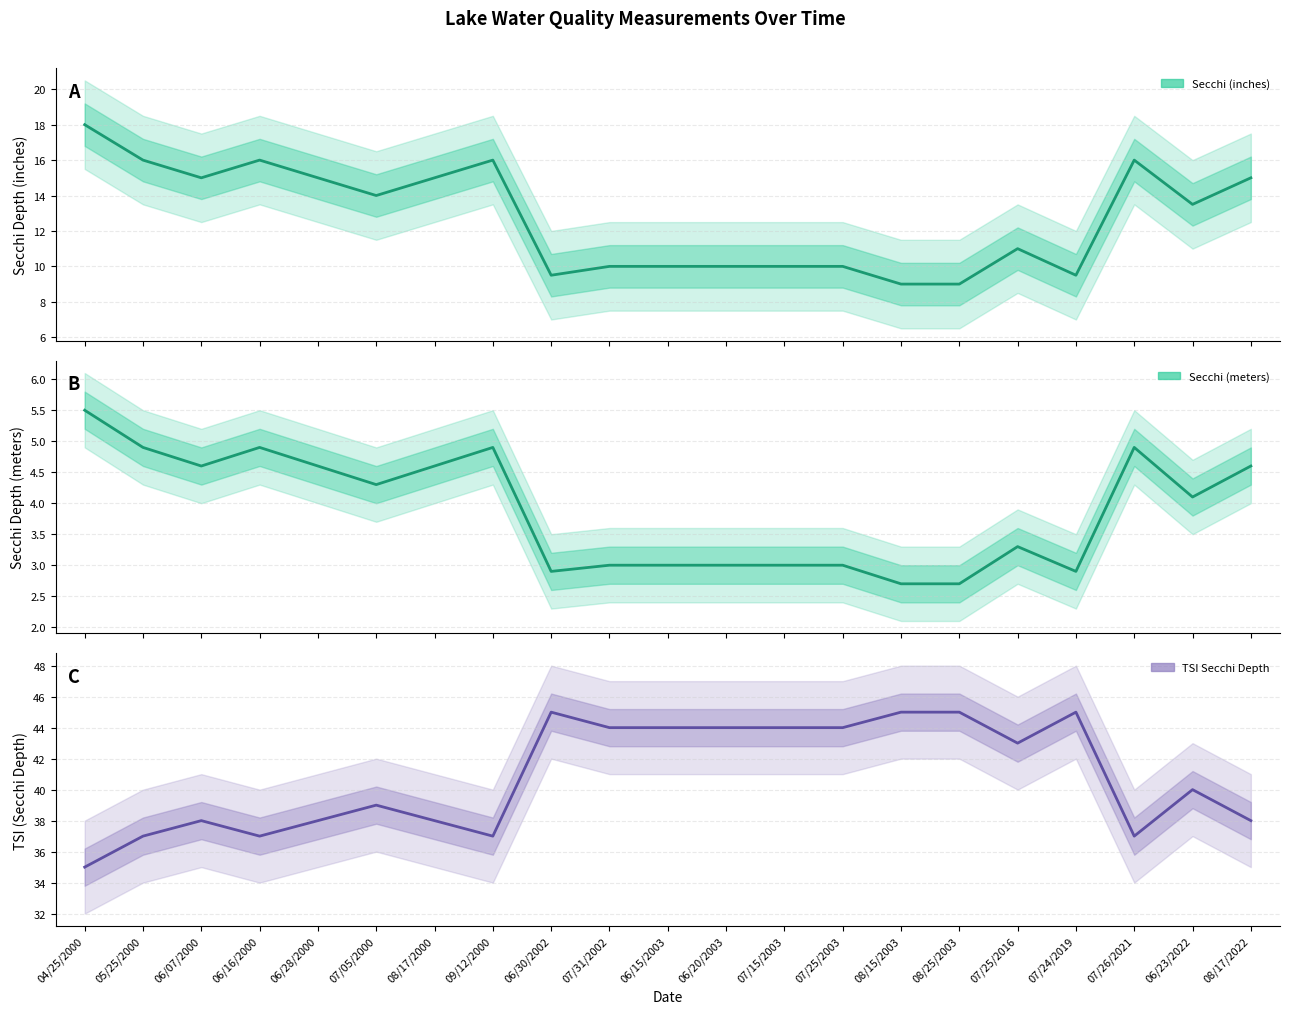

At which category does TSI Secchi Depth reach its first local peak?

06/07/2000